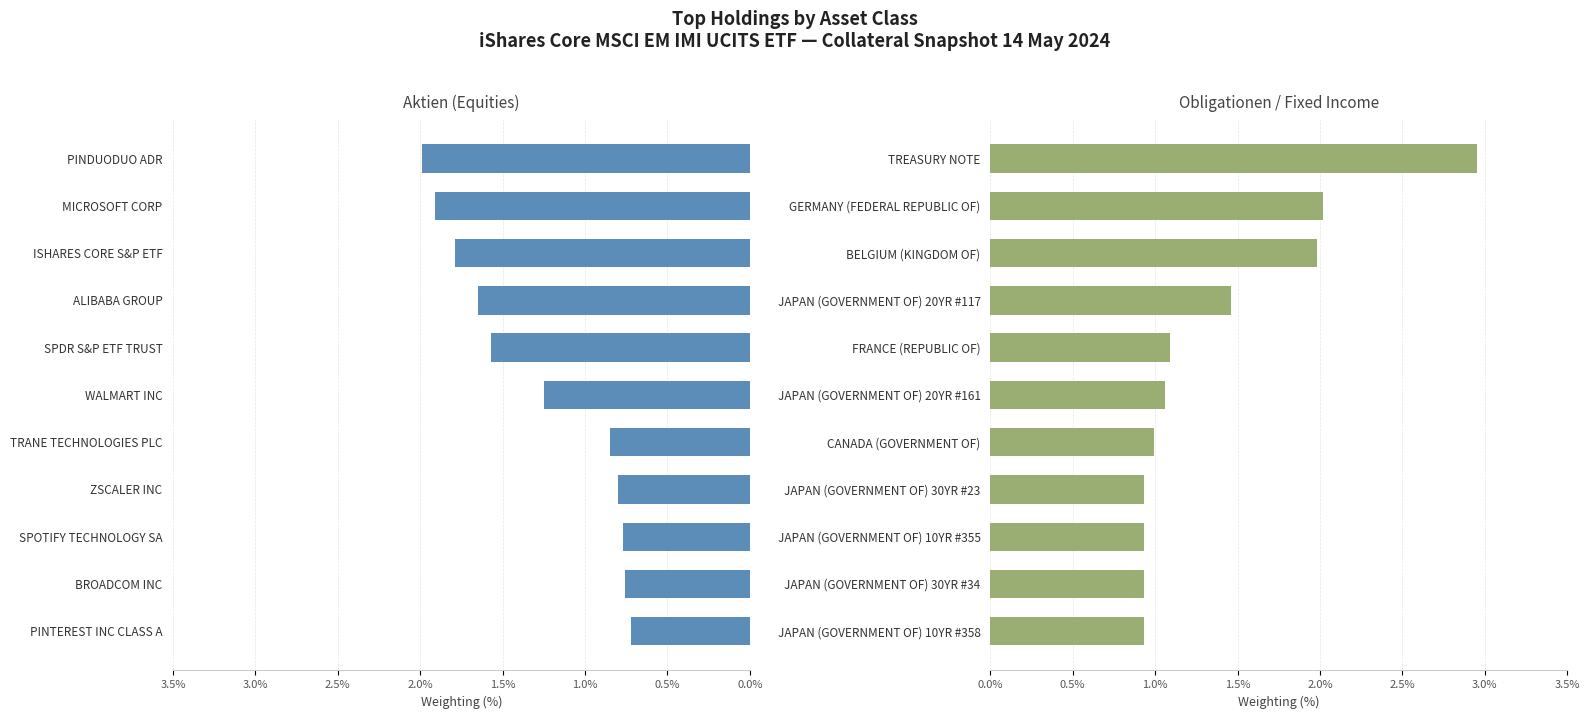

How many data points in Obligationen (FI) are less than 1?

5